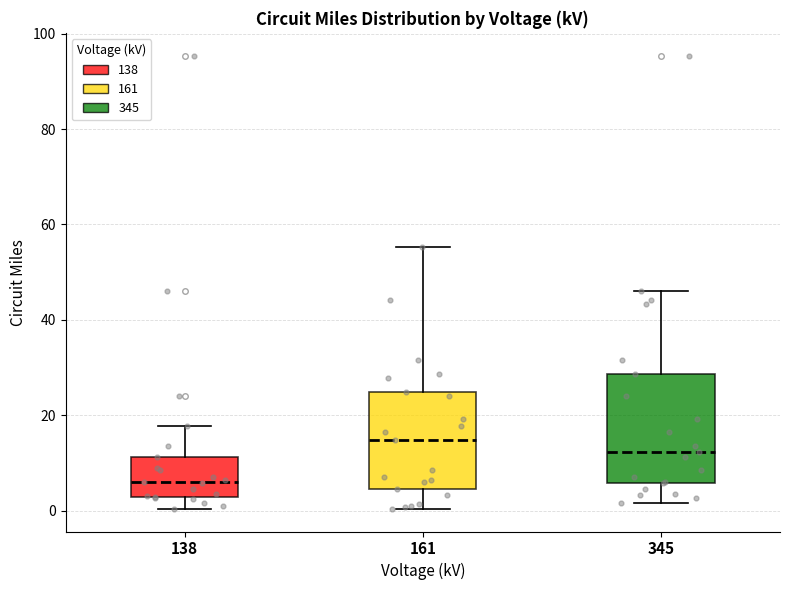

Where does the upper whisker of the box at x = 345 end on the y-axis? The values are not printed on the chart, so give them approximately, as read against the axis.

46